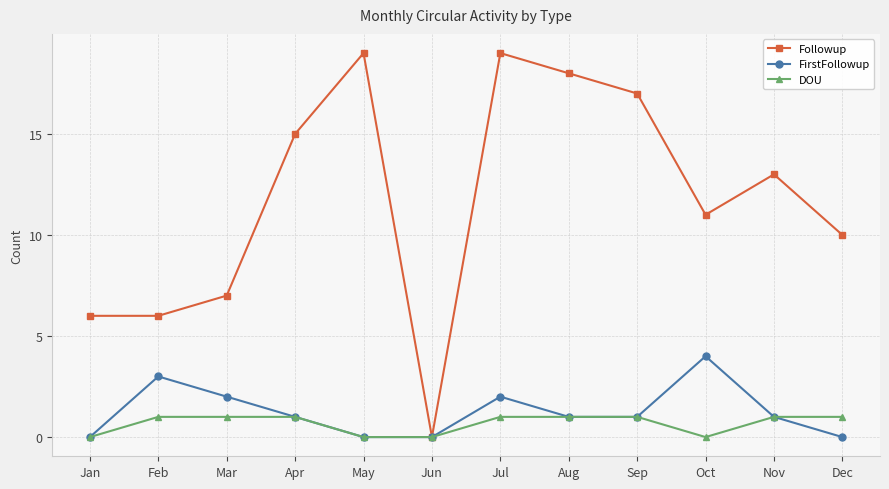

The value of FirstFollowup at Aug is 1. True or false?

True